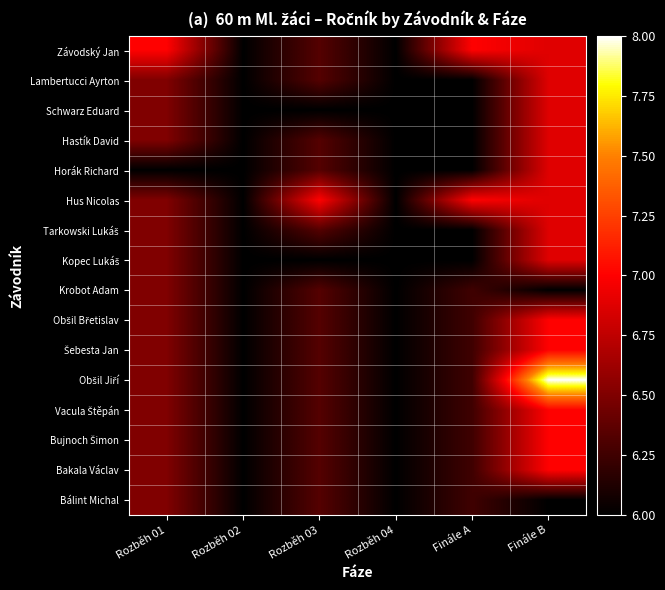

What is the total value across all series at Finále A?

100.0